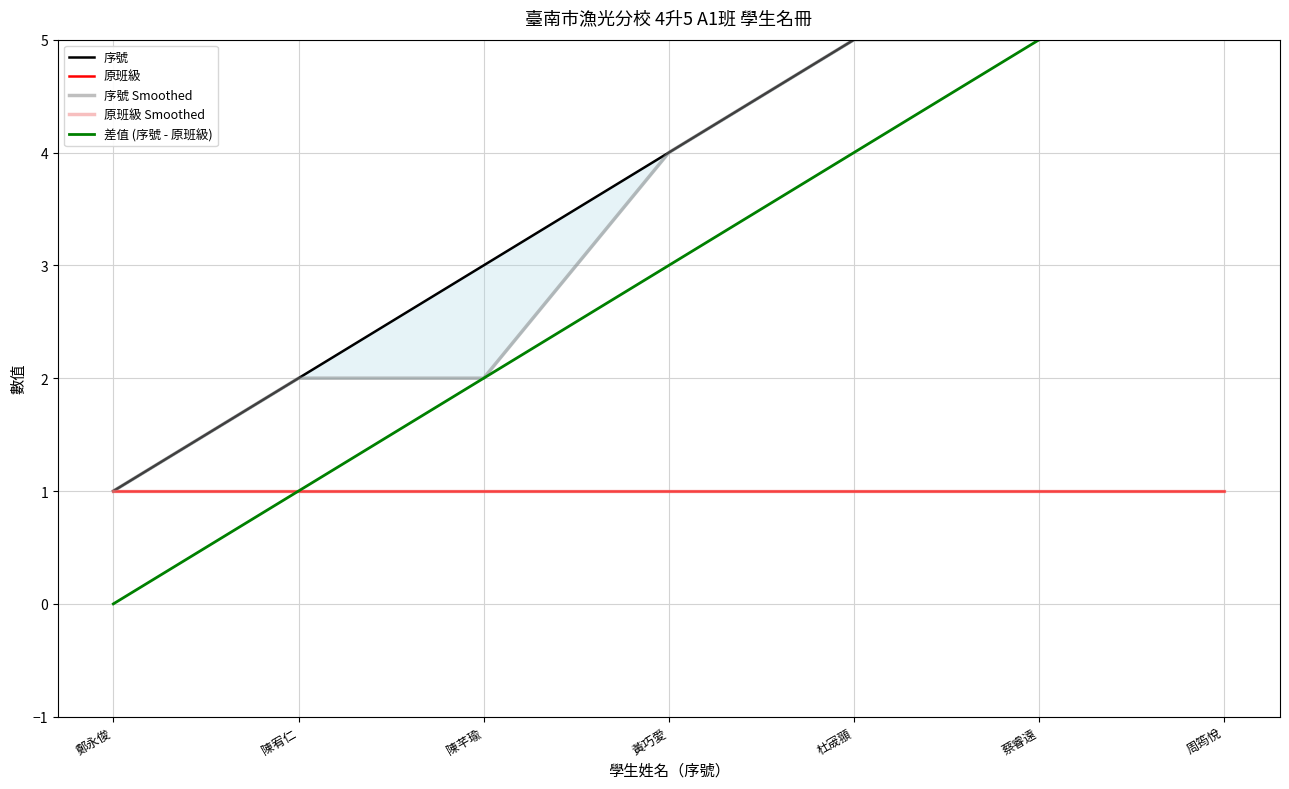

What is the spread (max minus min) of values at 蔡睿遠?

5